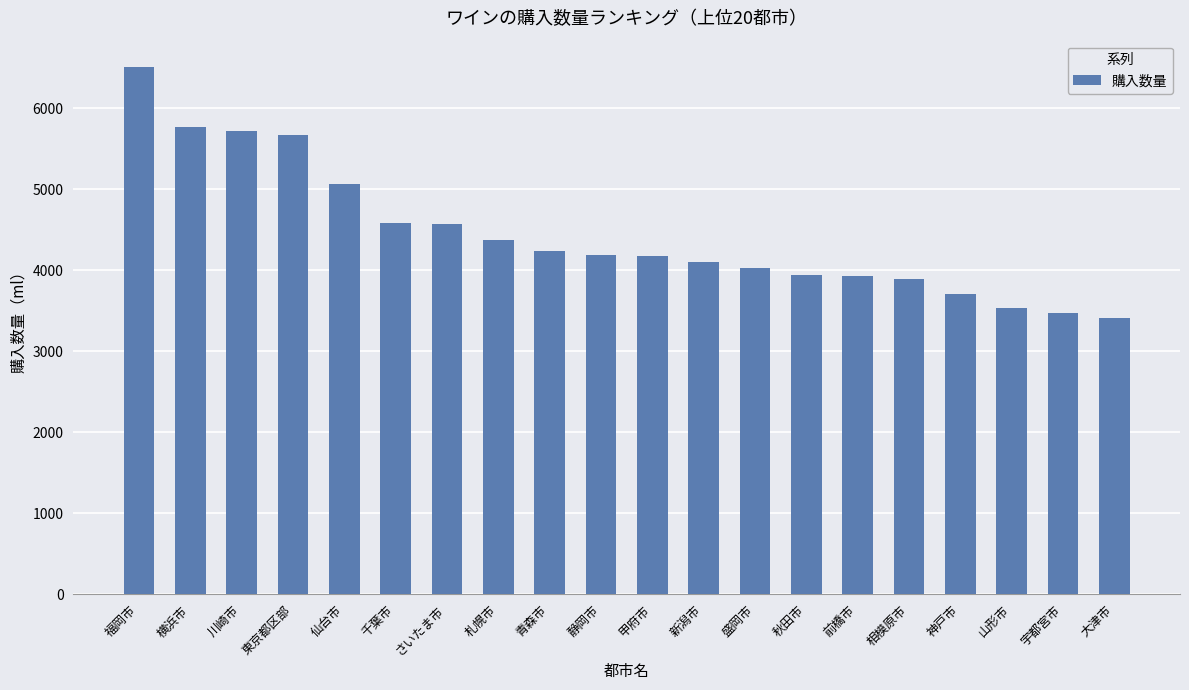

What is the smallest value displayed?

3406